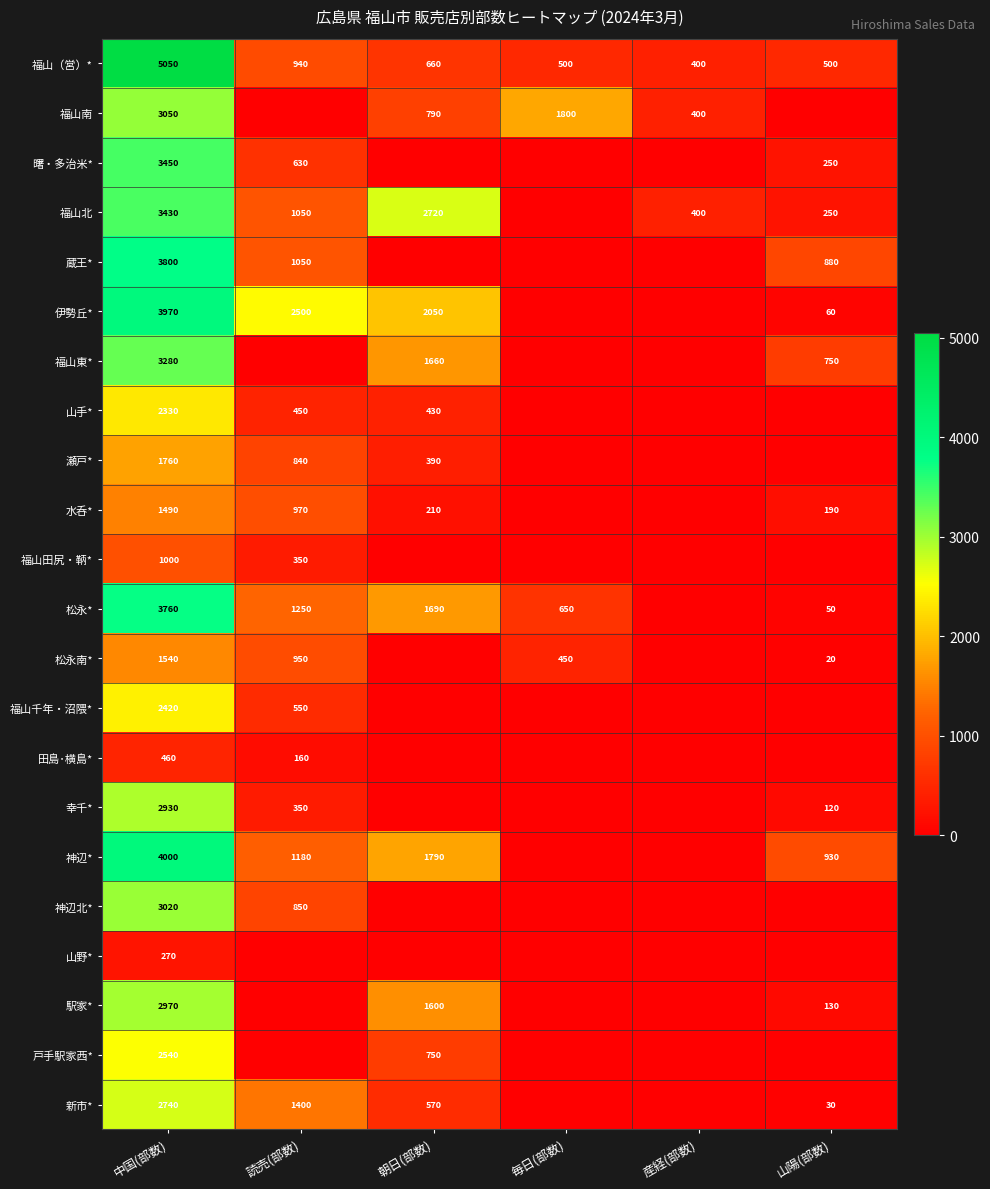

What is the difference between the highest and lowest values at 産経(部数)?

400